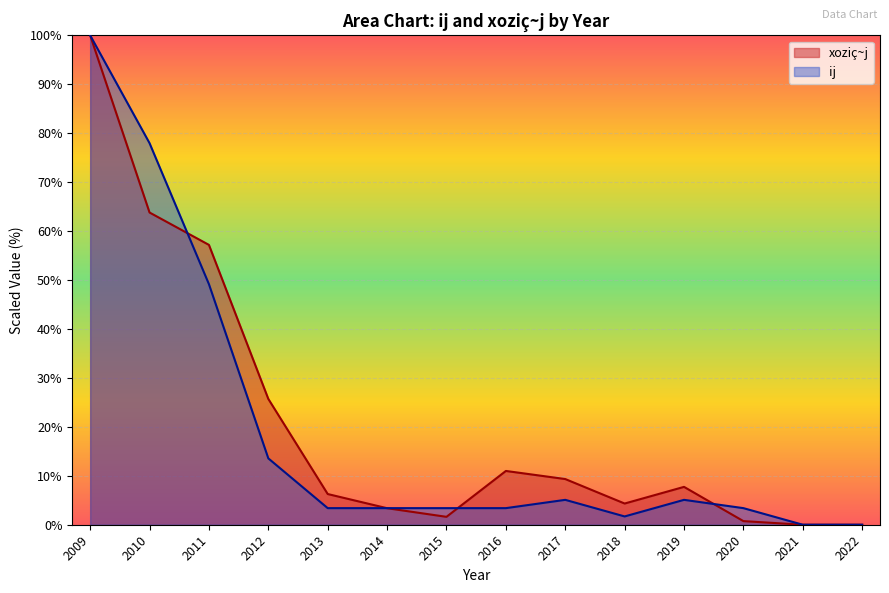

At which label does xoziç~j first exceed 7?

2009